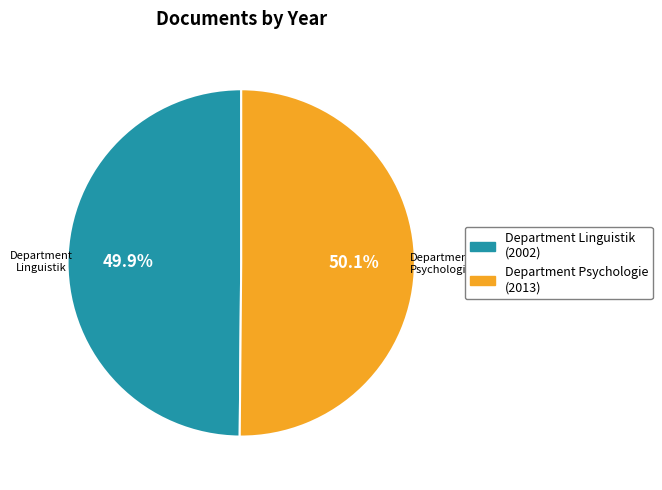

Does any single category account for the majority?

Yes